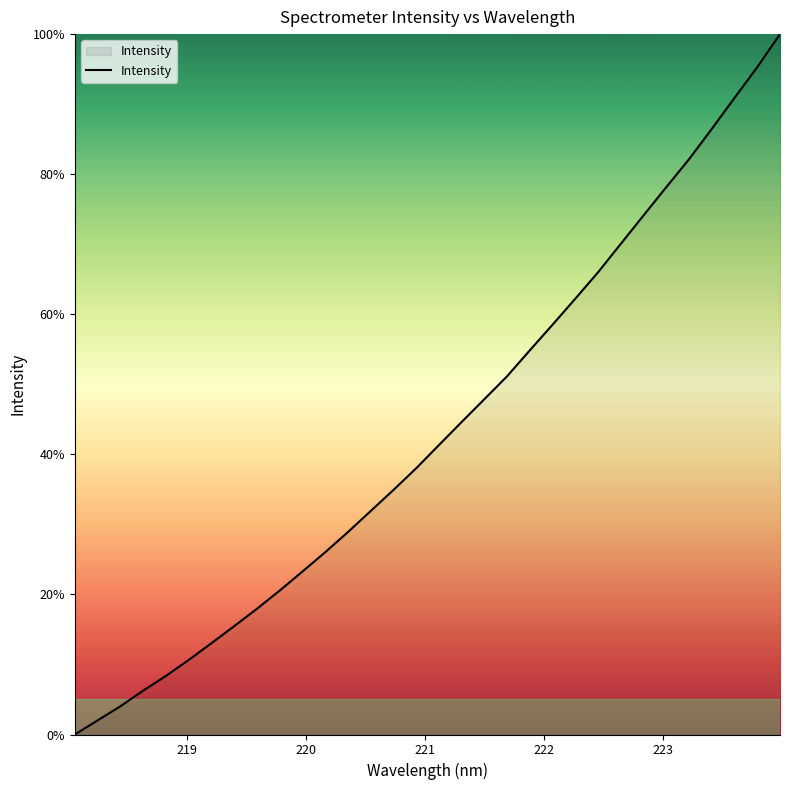

What is the difference between the maximum and minimum values?

100.0